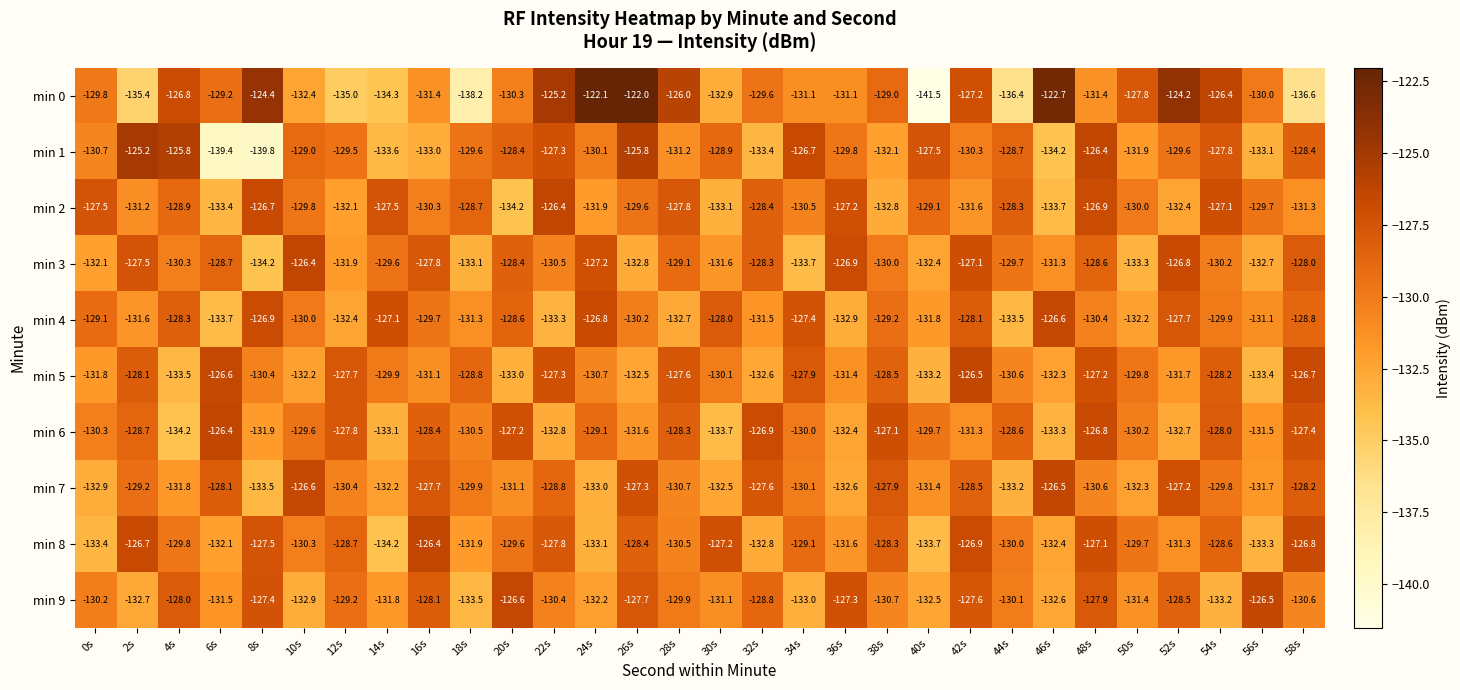

Which series has the largest range (max minus min)?

min 0